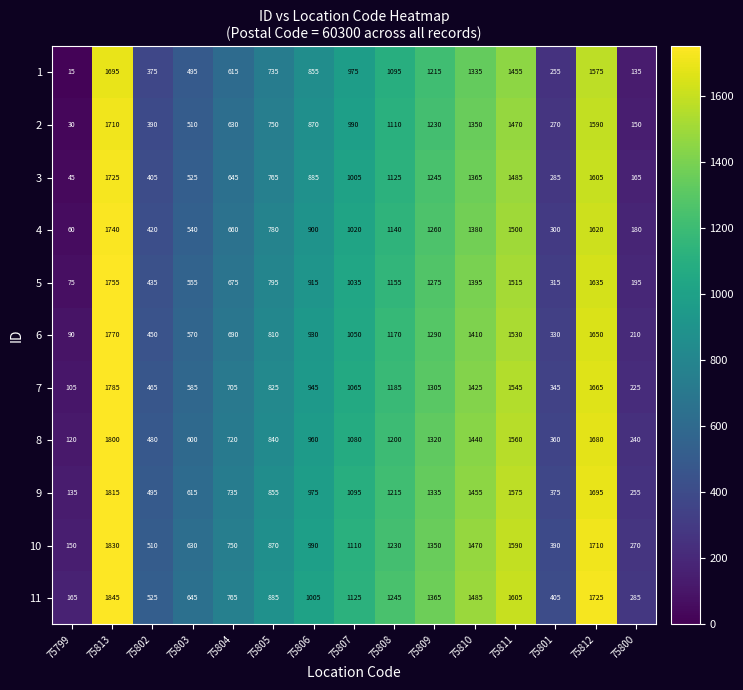

The value of 6 at 75812 is 669. True or false?

False